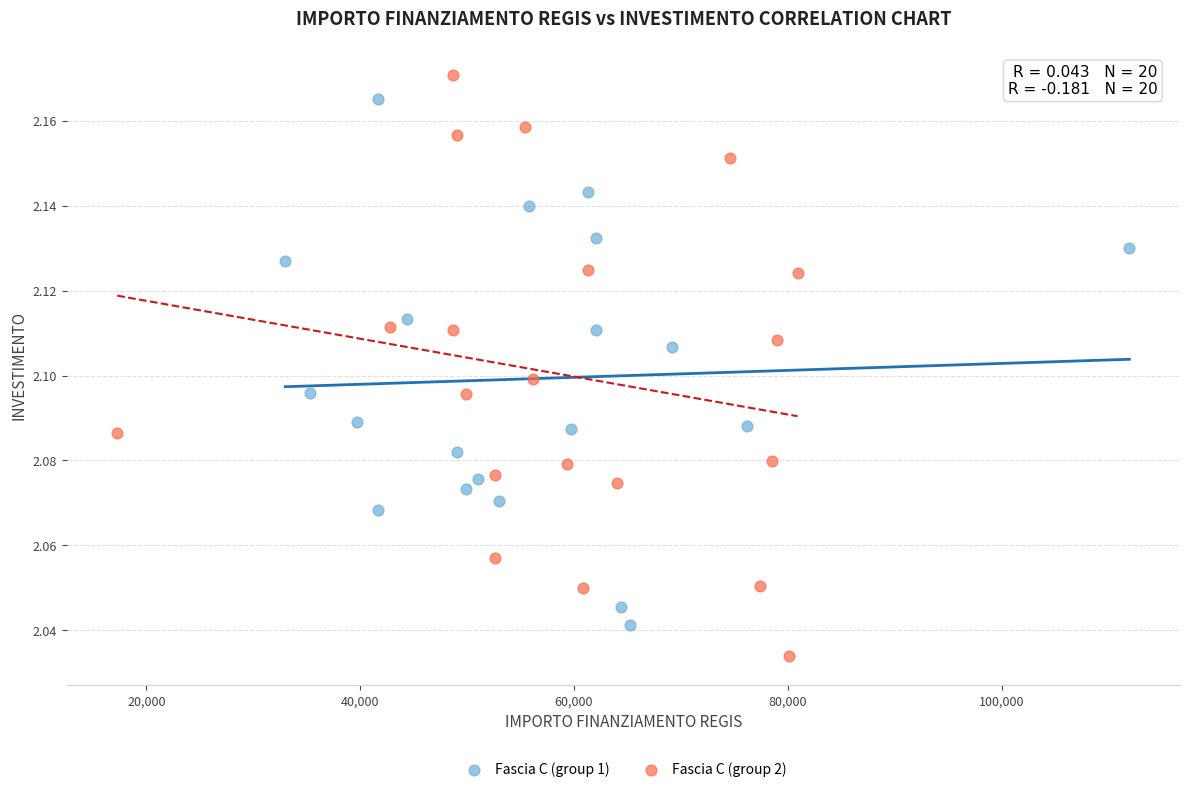

Which series has the widest spread of Y values?

Fascia C (group 2)